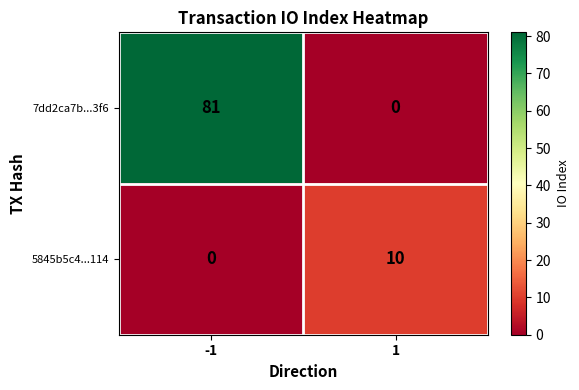

What is the average value of the 5845b5c4...114 series?

5